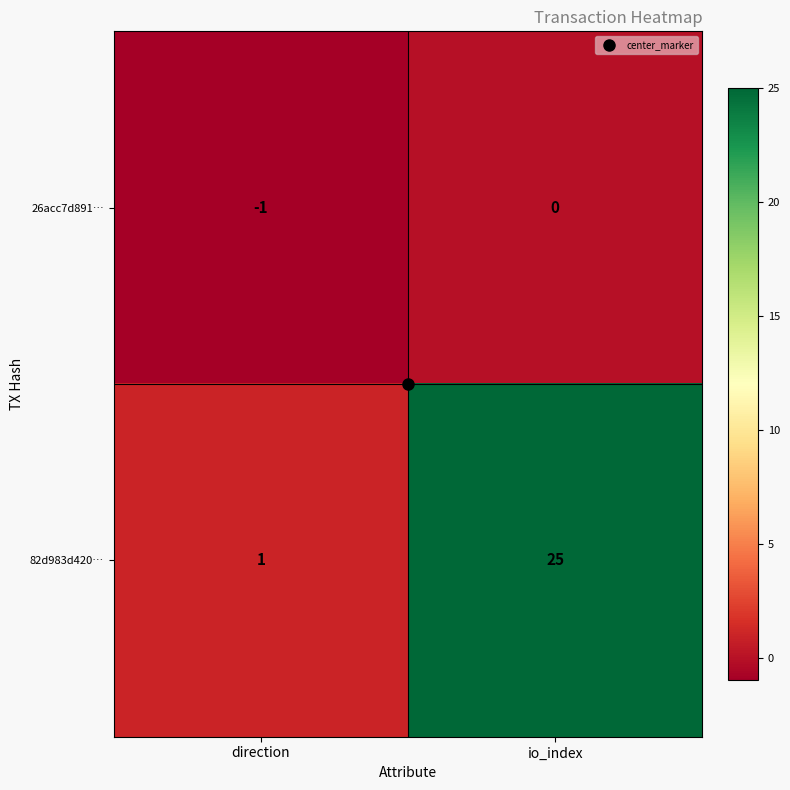

Count the number of data series in this chart.

2